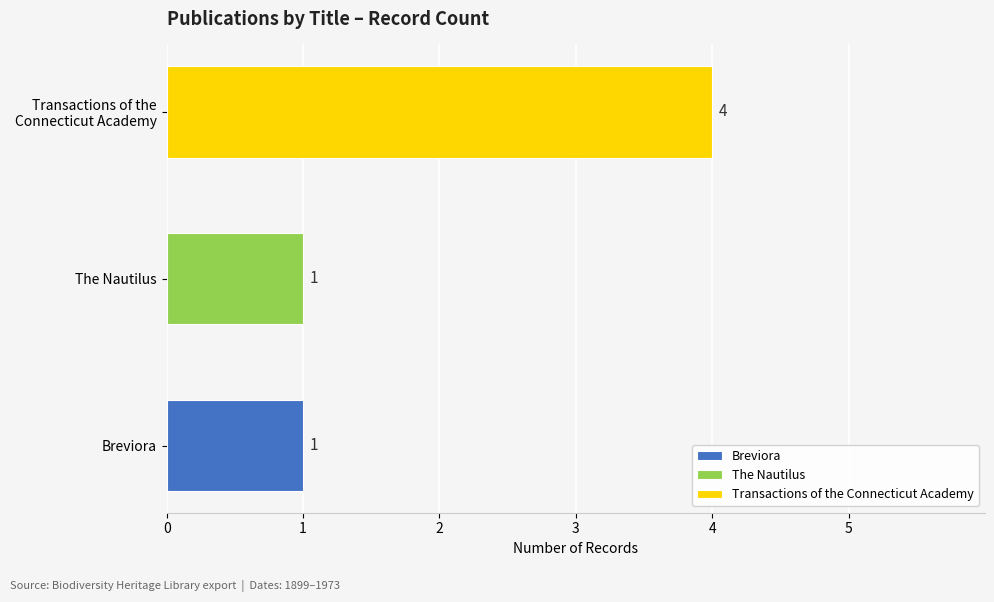

Does the chart contain stacked bars?

No